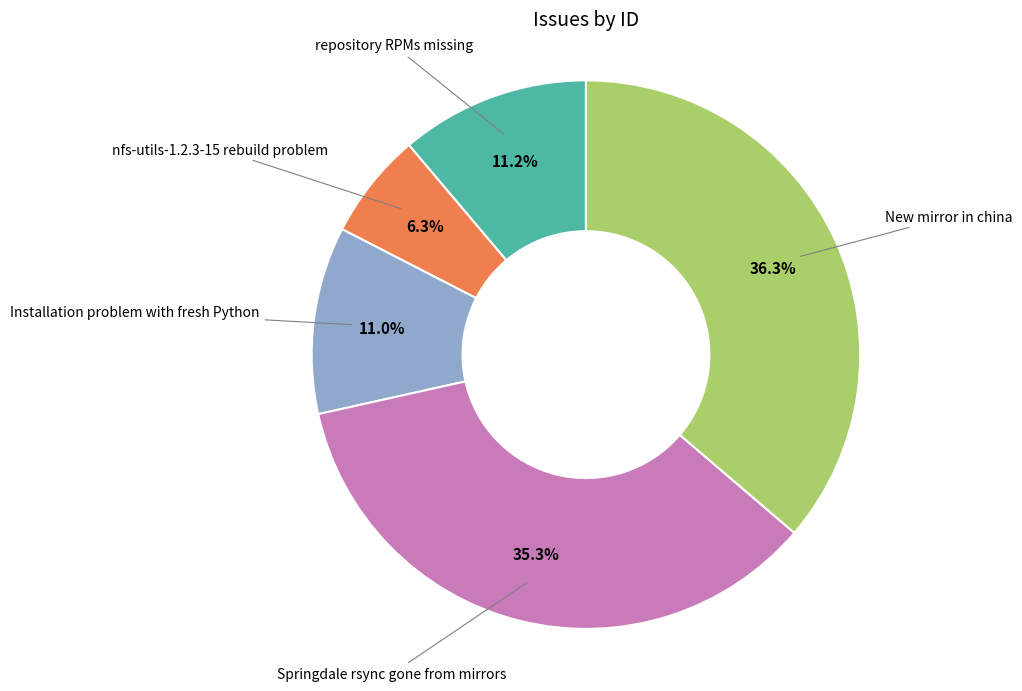

Does any single category account for the majority?

No